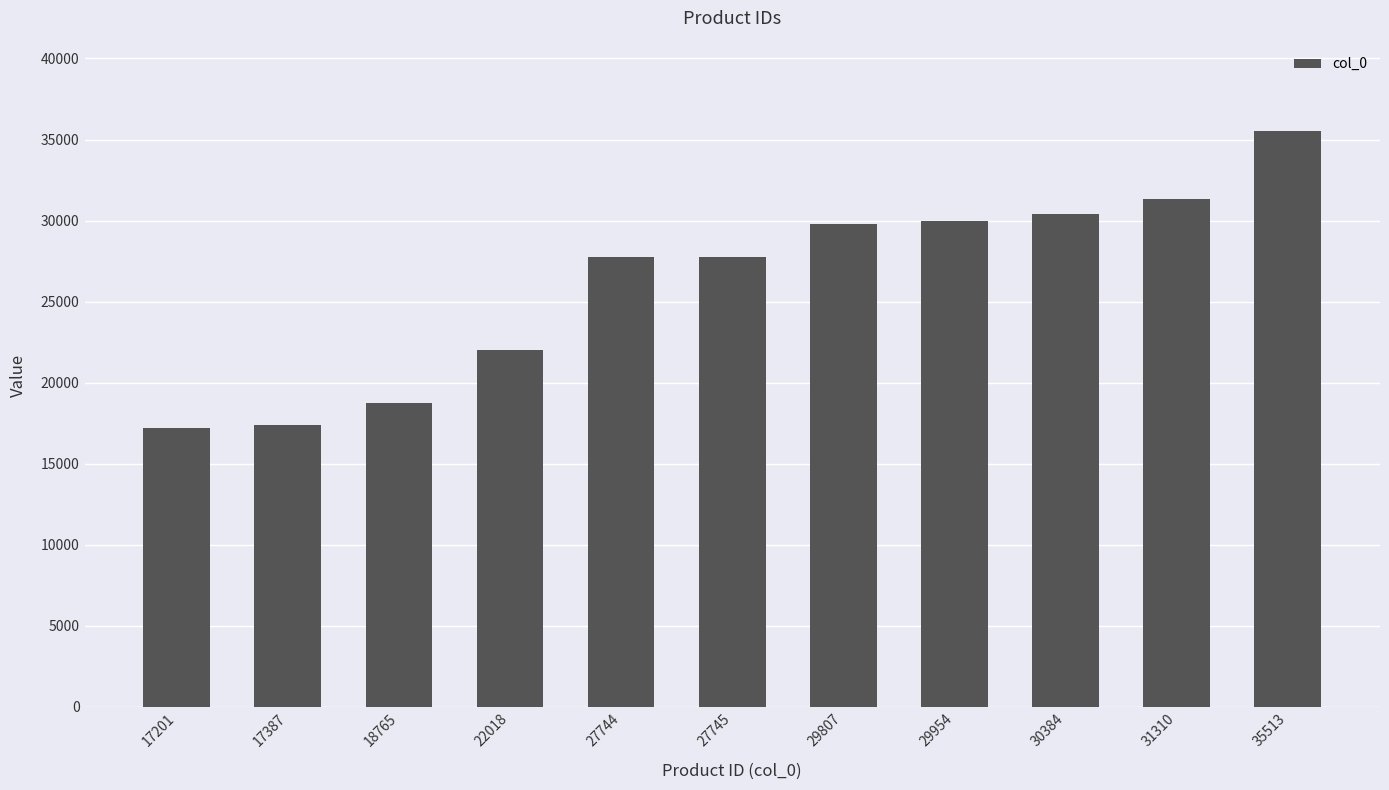

Which has a higher value, 17387 or 27744?

27744